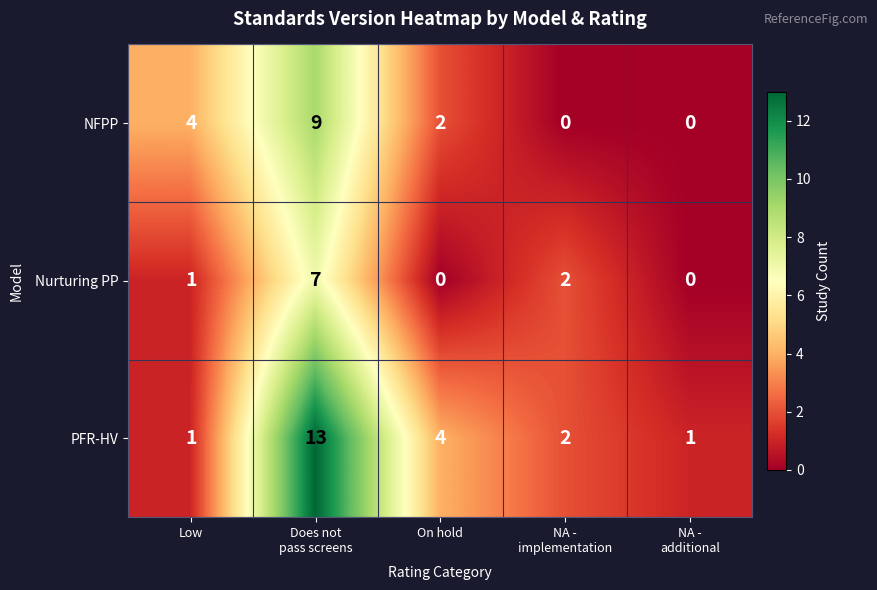

List the series in order of their peak value, lowest first.

Nurturing PP, NFPP, PFR-HV